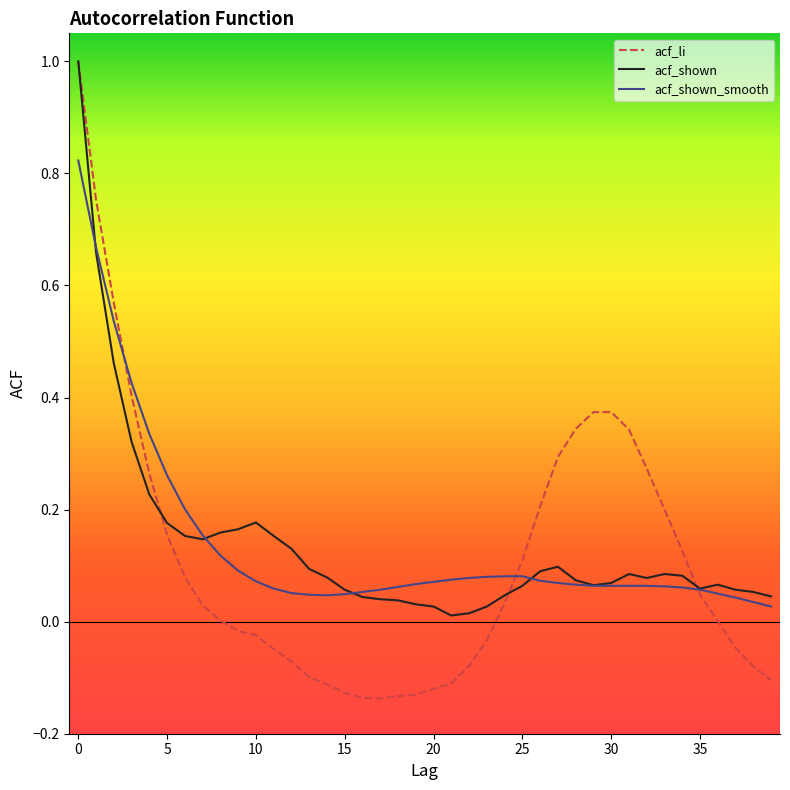

Which series has the largest range (max minus min)?

acf_li